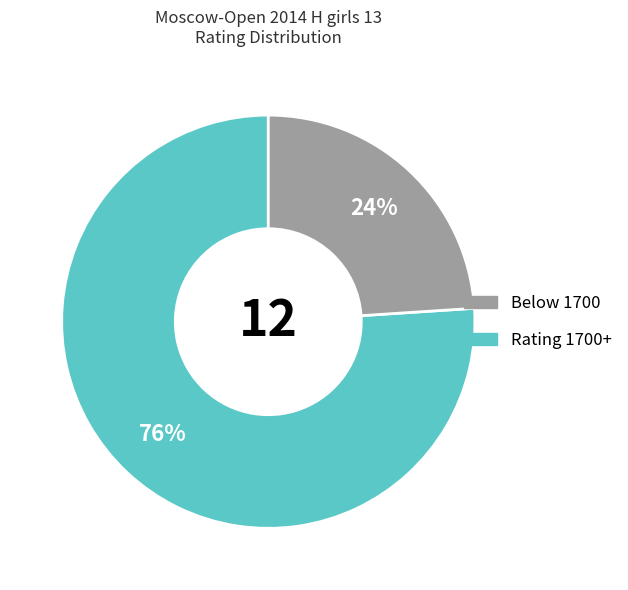

Is there any slice that represents more than half of the pie?

Yes